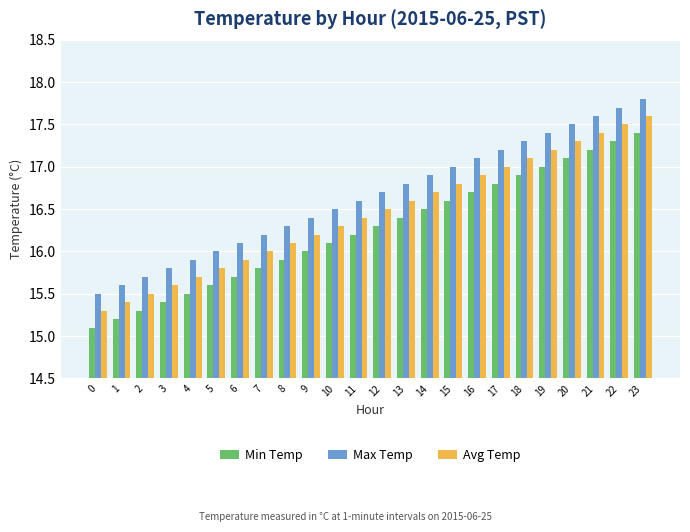

Is it true that Max Temp equals 17.5 at 20?

True